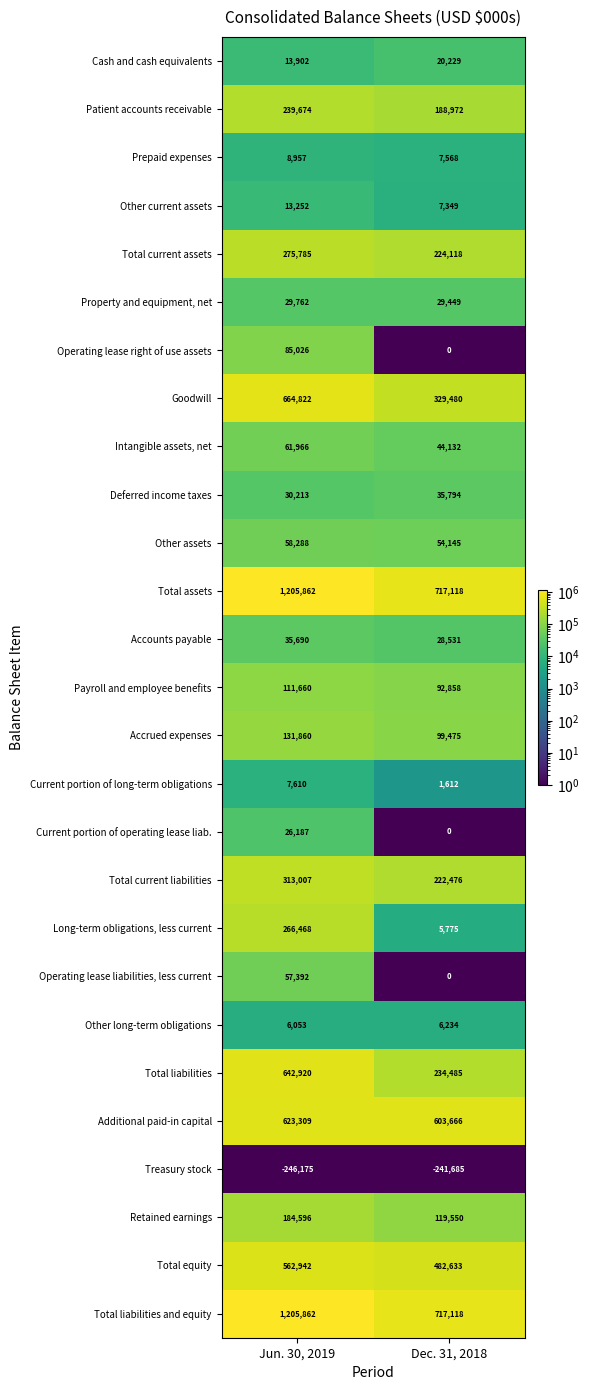

Which category has the lowest value across all series?

Jun. 30, 2019